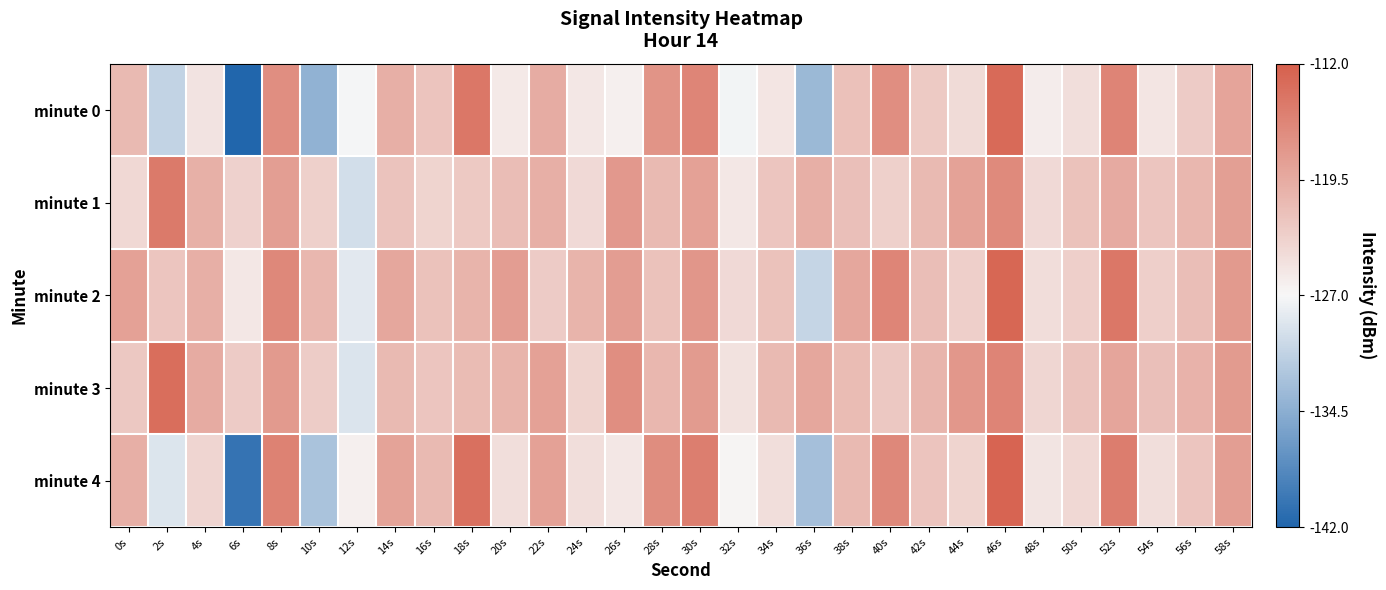

Which series has the largest total across all categories?

minute 3